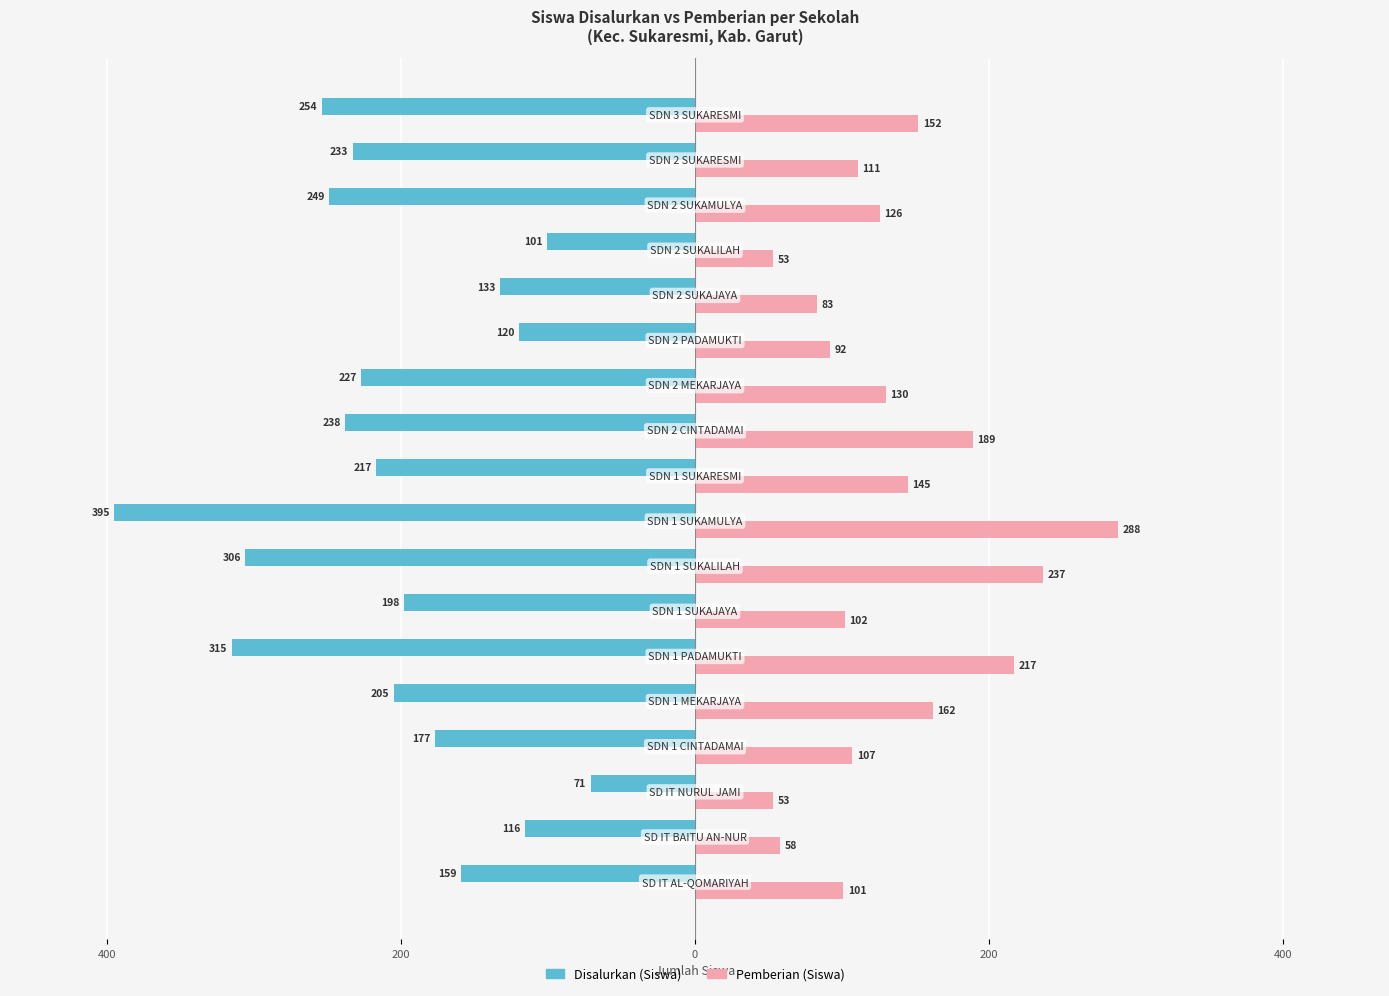

What are all the series names shown in the legend?

Disalurkan (Siswa), Pemberian (Siswa)